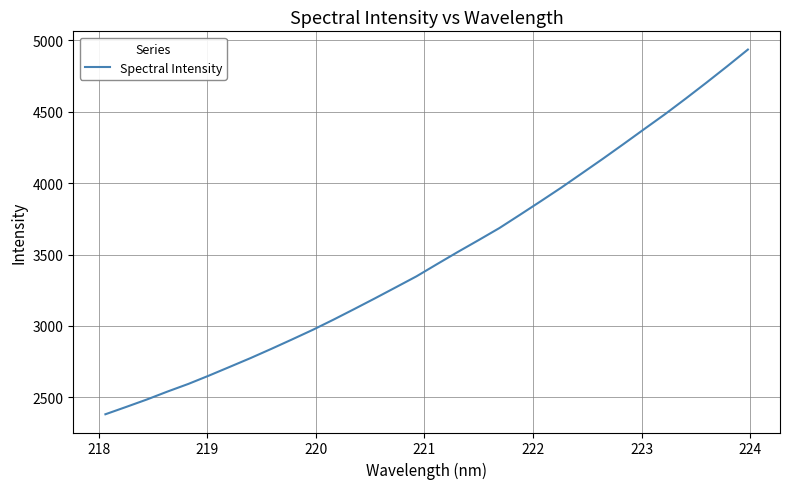

What is the minimum value shown in the chart?

2382.1